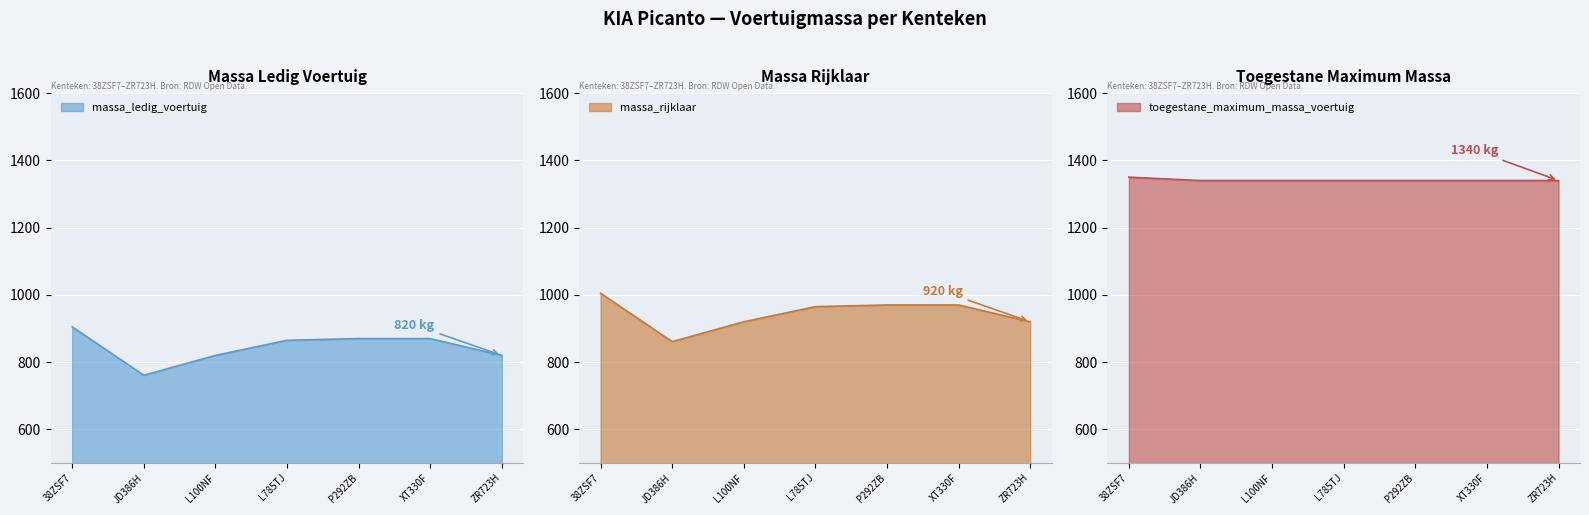

Count the number of categories in the chart.

7